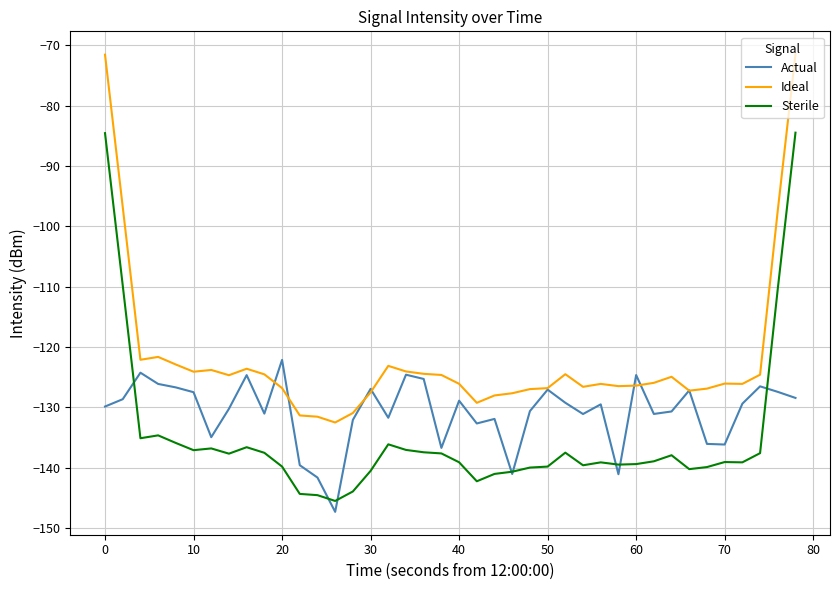

True or false: Sterile and Ideal intersect in this chart.

False